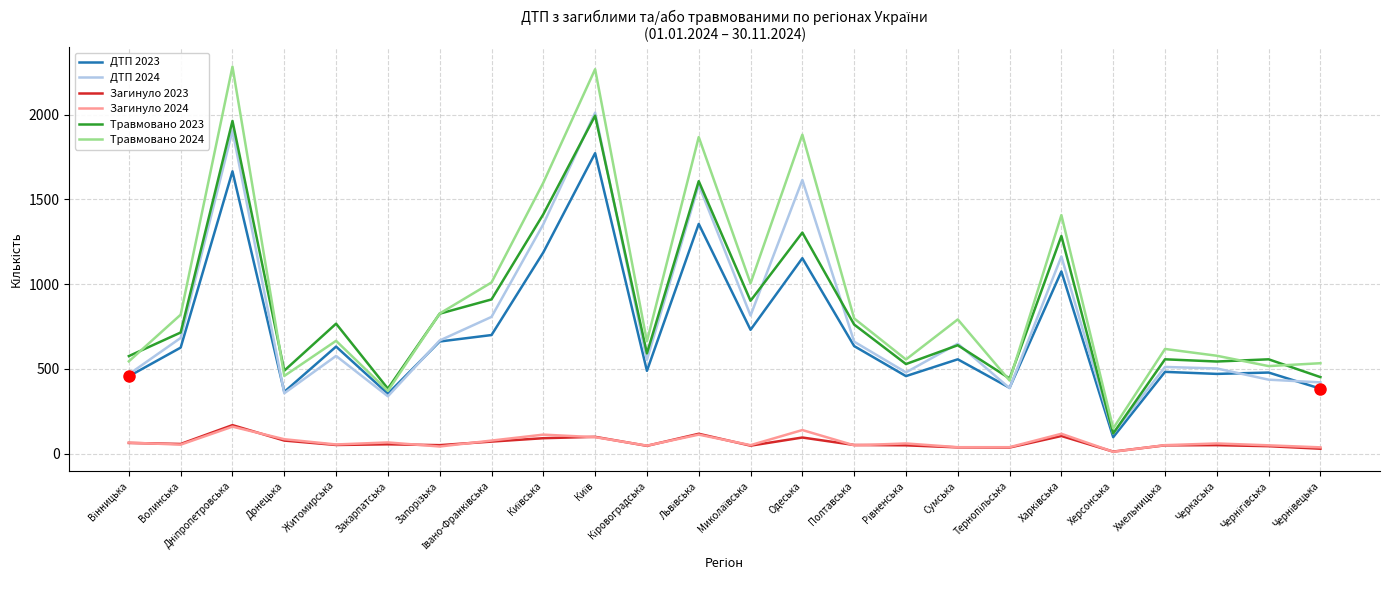

True or false: Загинуло 2023 and Травмовано 2024 intersect in this chart.

False